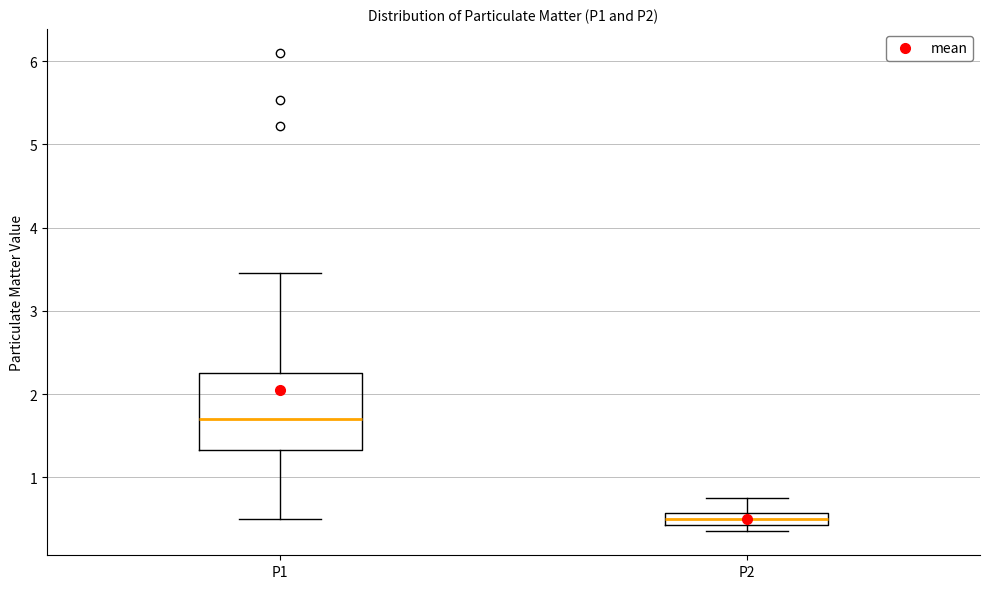

Where is the upper edge of the box for P2 on the y-axis? The values are not printed on the chart, so give them approximately, as read against the axis.

0.6